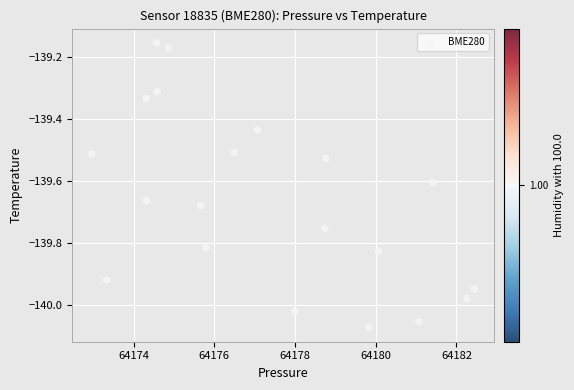

What is the range of X values (max minus min)?

9.5